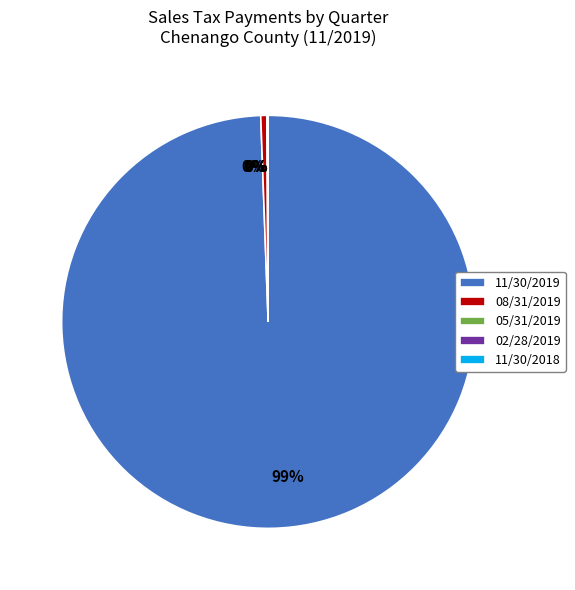

Is there a majority slice in this chart?

Yes